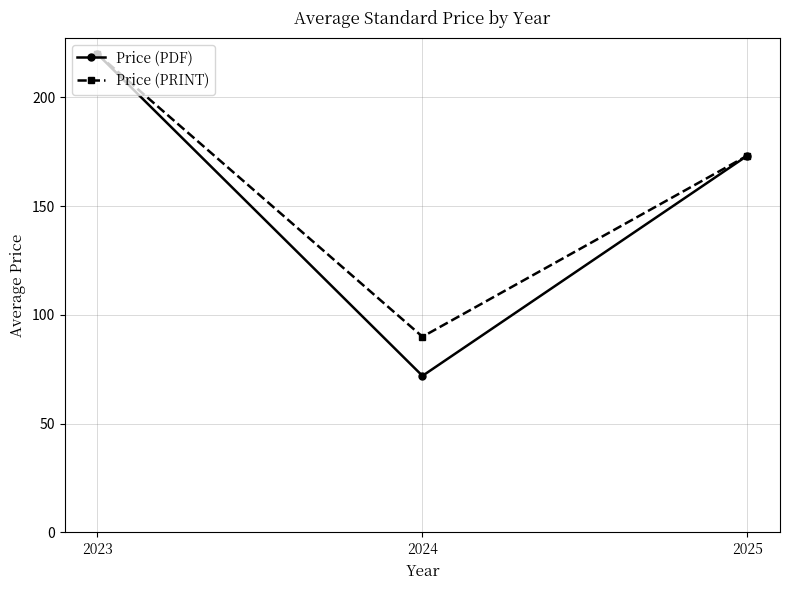

Which series has the largest range (max minus min)?

Price (PDF)